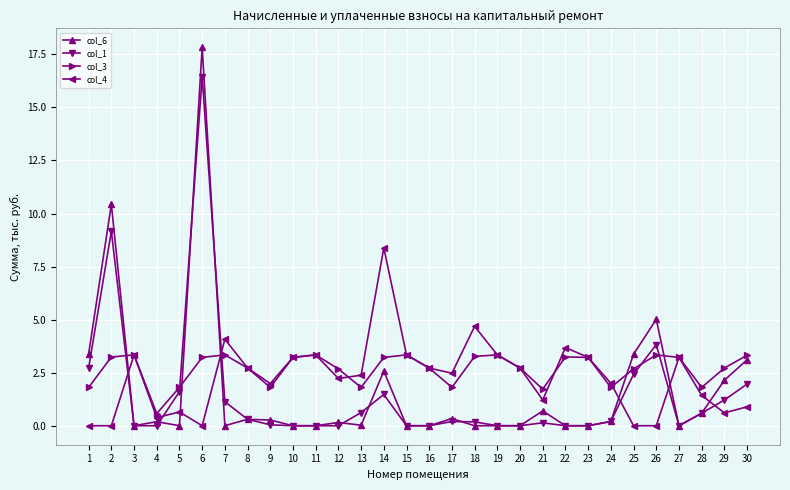

At which category is the sum across all series the highest?

6